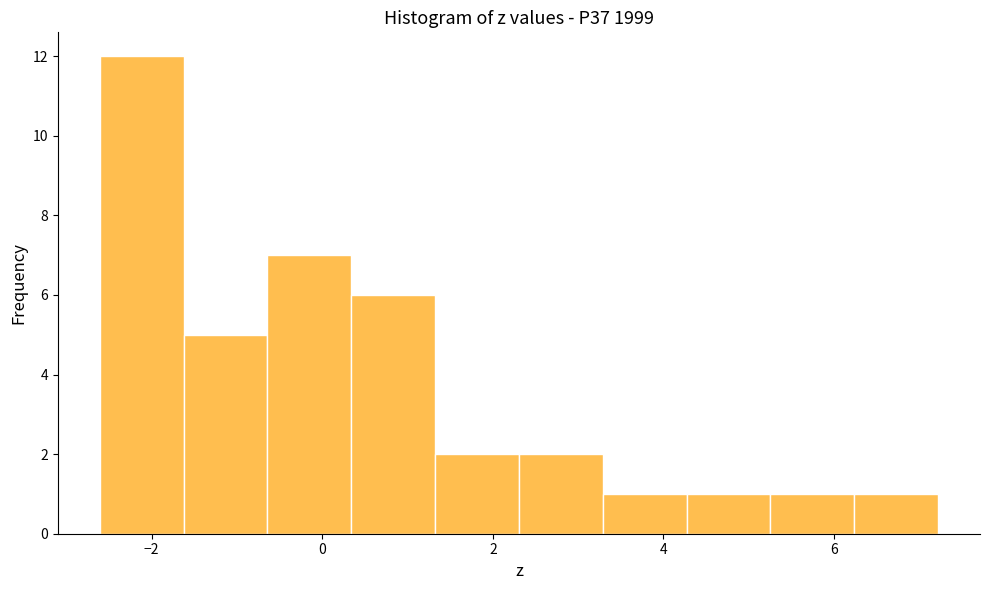

How tall is the bar that spans 4.2 to 5.2 on the x-axis? Neither the bar edges nor the heights are printed on the chart, so give them approximately, as read against the axes.

1